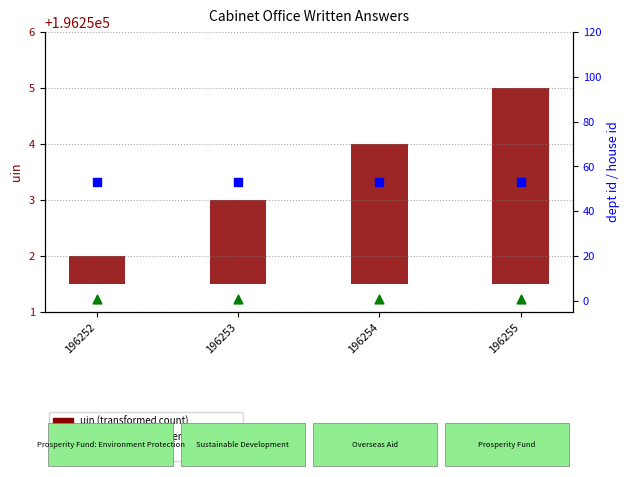

At how many categories does at least one series exceed 14?

4